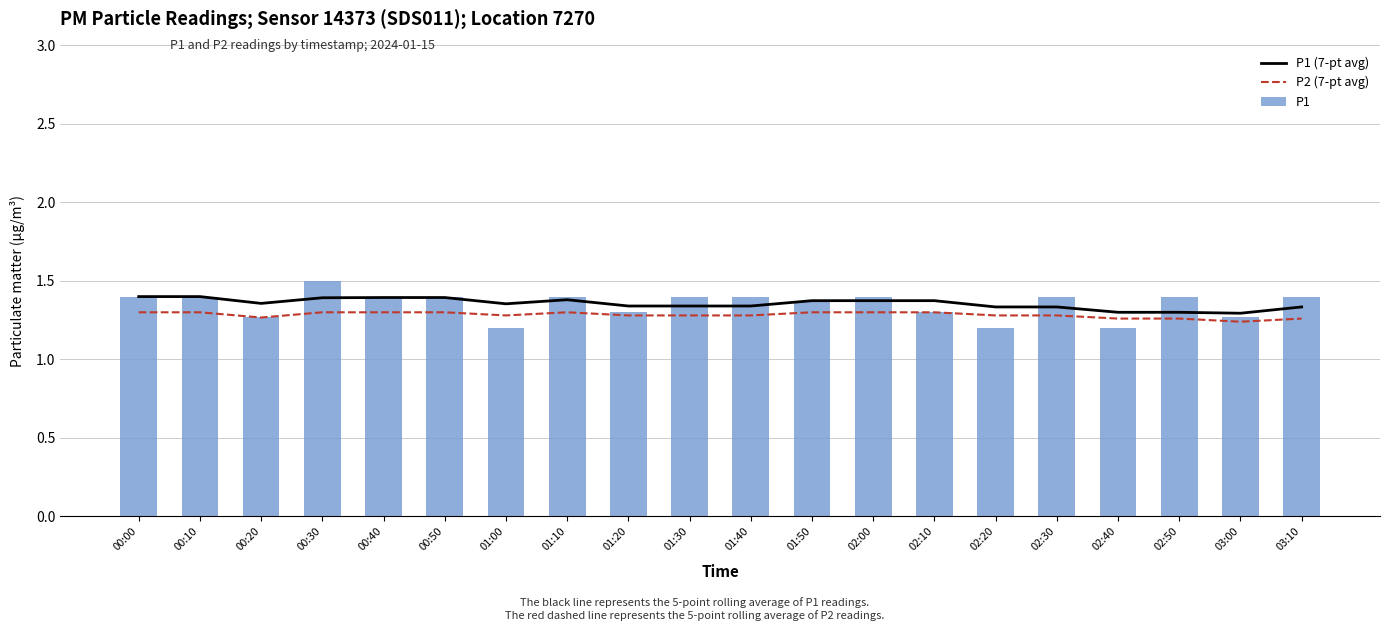

What is the difference between the second highest and second lowest values in the P1 series?

0.2